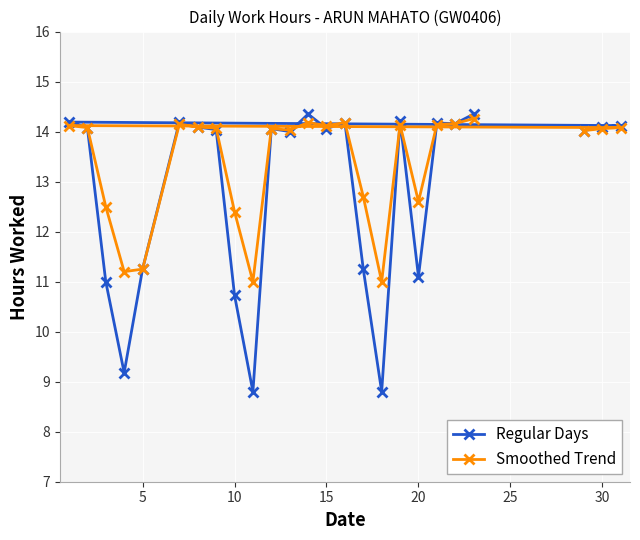

What is the approximate value of Smoothed Trend at 13?

14.1